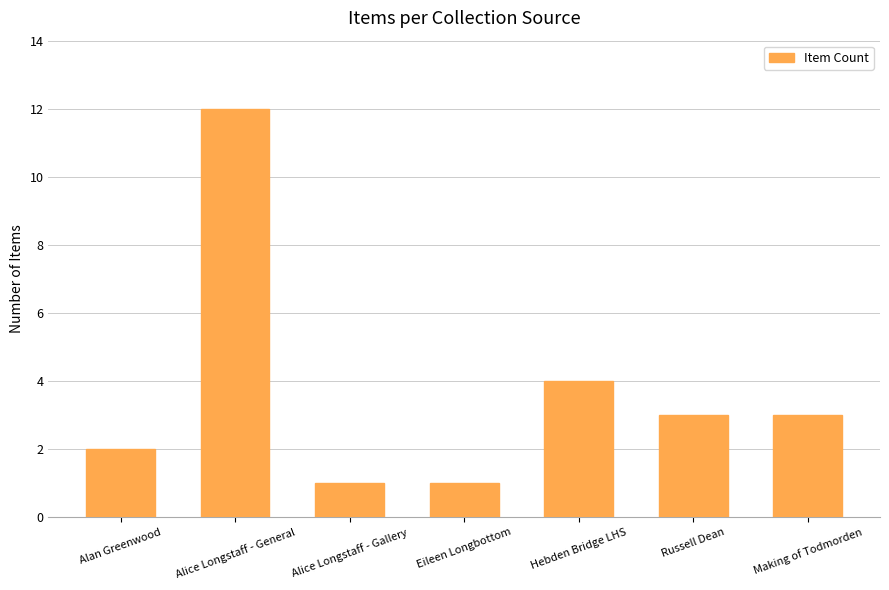

True or false: the data shows 2 at Alice Longstaff - Gallery.

False